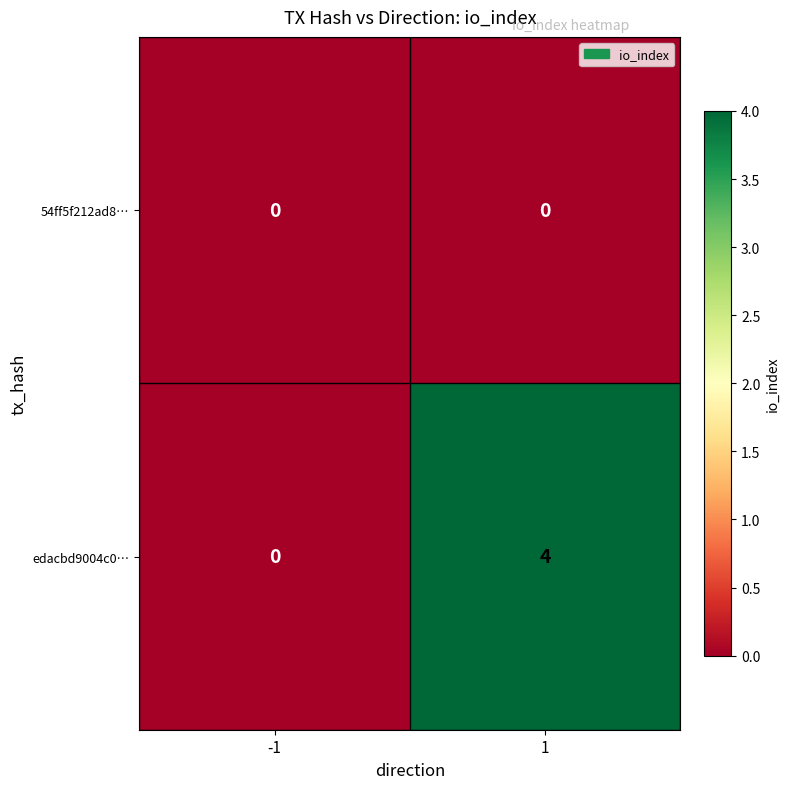

Is it true that 54ff5f212ad8… equals 0 at 1?

True